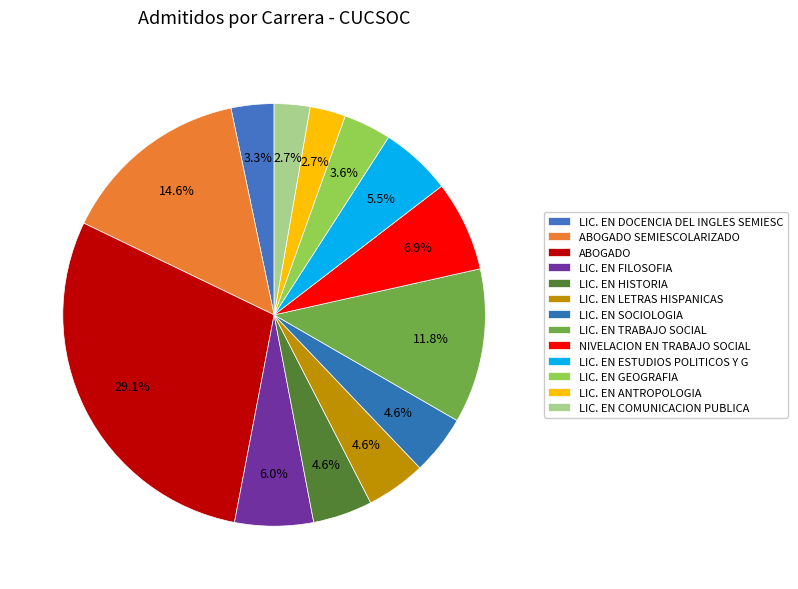

How many slices are in this pie chart?

13